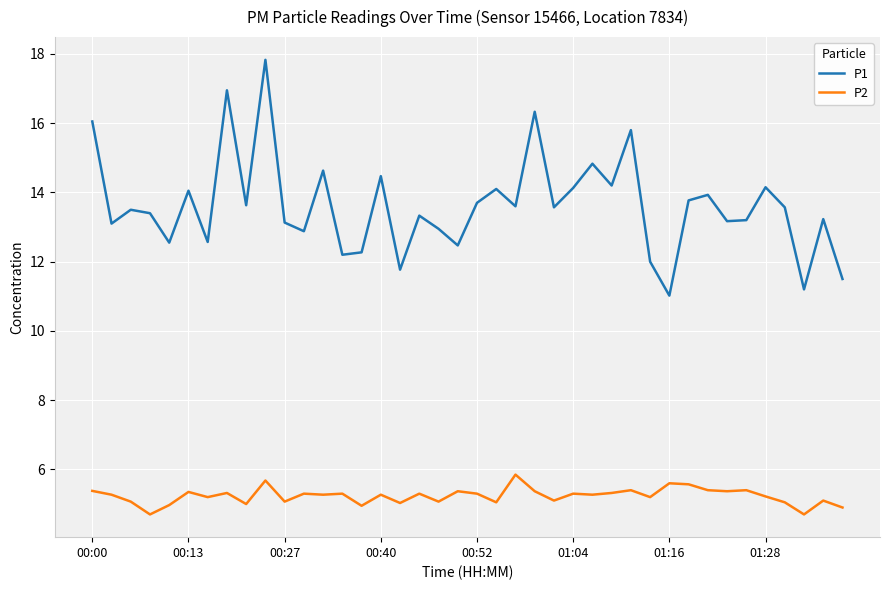

List the series in order of their peak value, highest first.

P1, P2